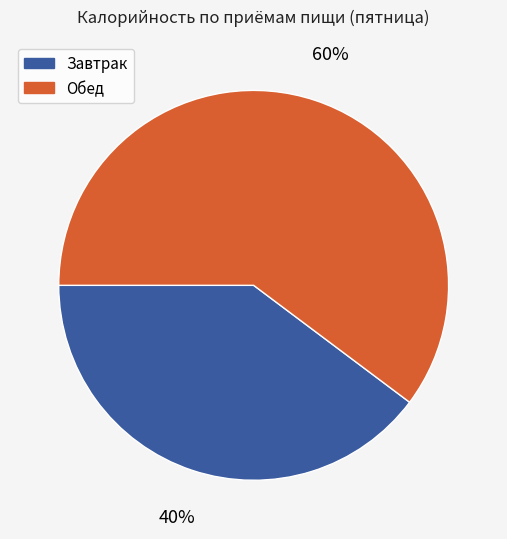

What is the largest slice in the pie chart?

Обед